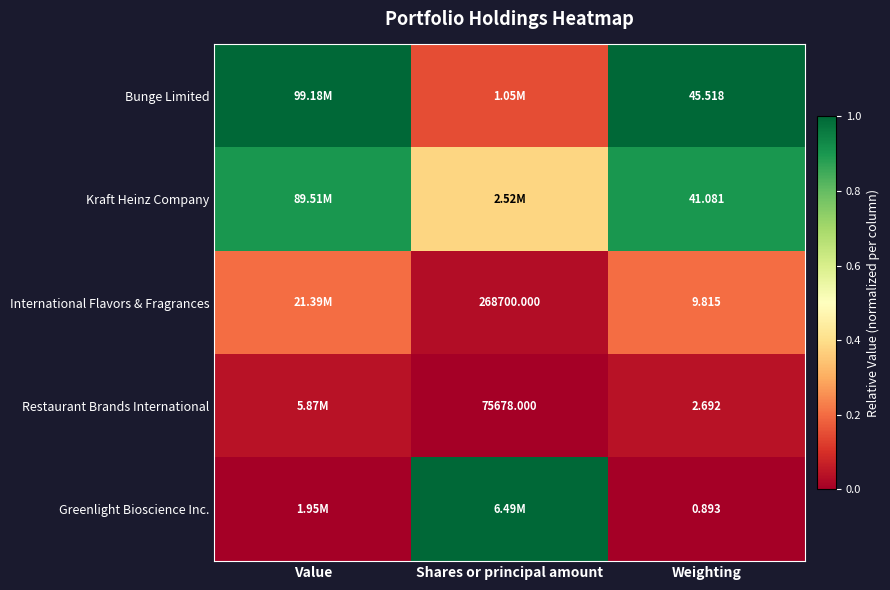

Is it true that Bunge Limited equals 0.3 at Weighting?

False